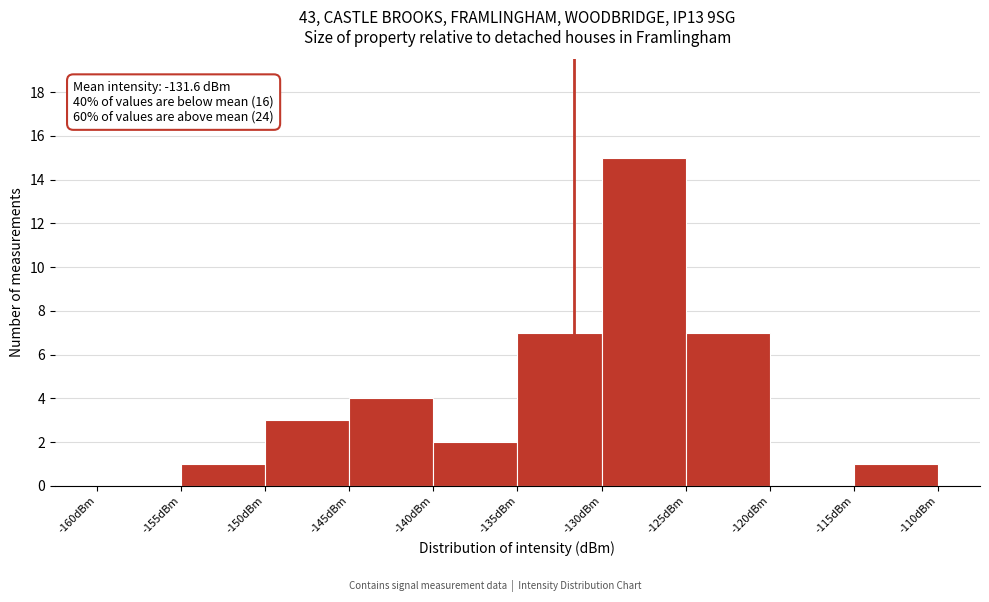

Which range on the x-axis has the tallest bar?

-130 to -125